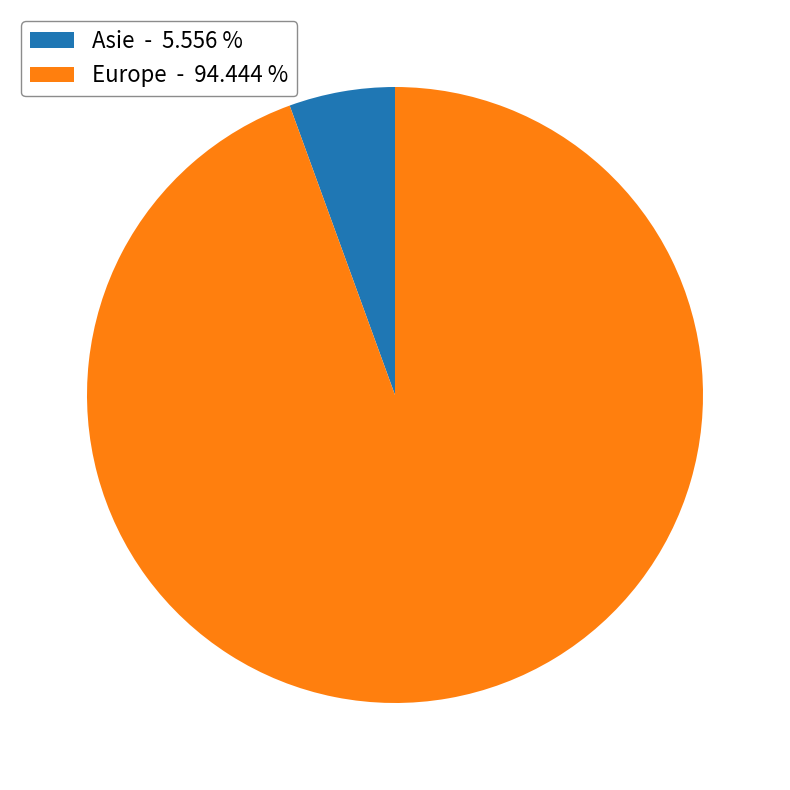

Is the sum of Europe - 94.444 % and Asie - 5.556 % greater than half?

Yes